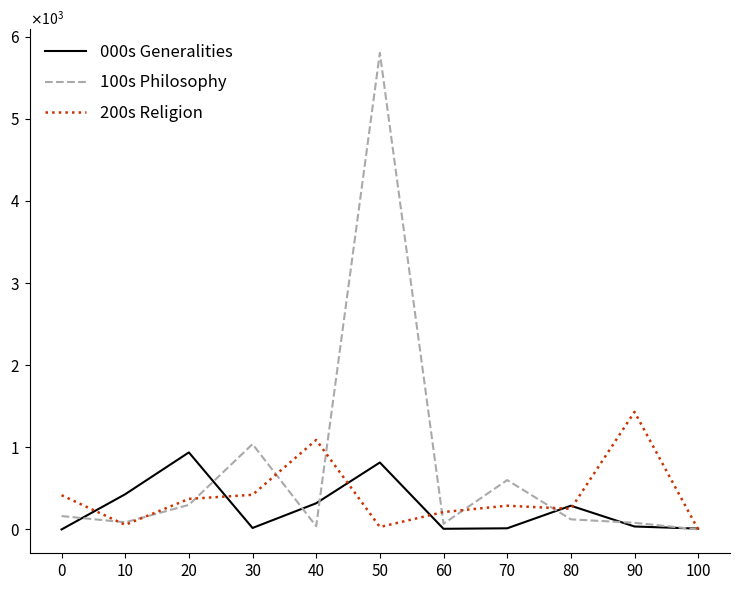

What is the difference between the 200s Religion values at 30 and 80?

171